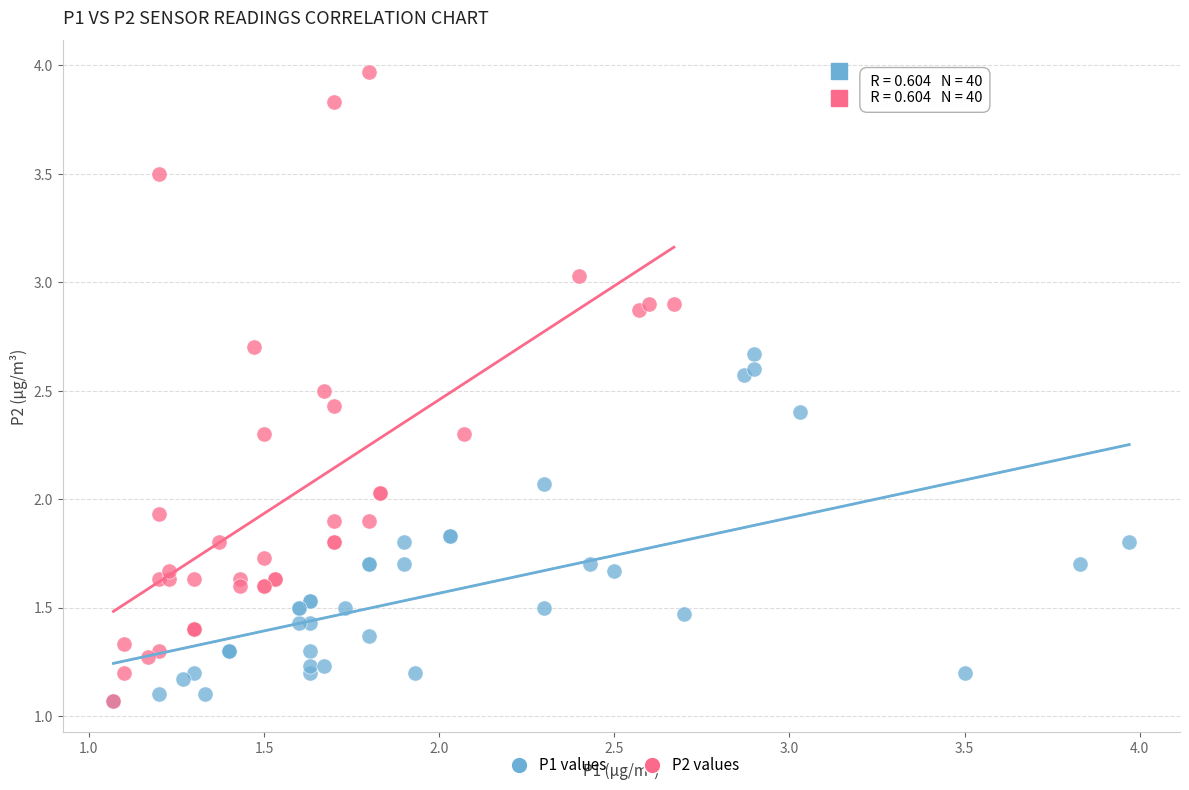

Which series reaches the maximum Y coordinate?

P2 values